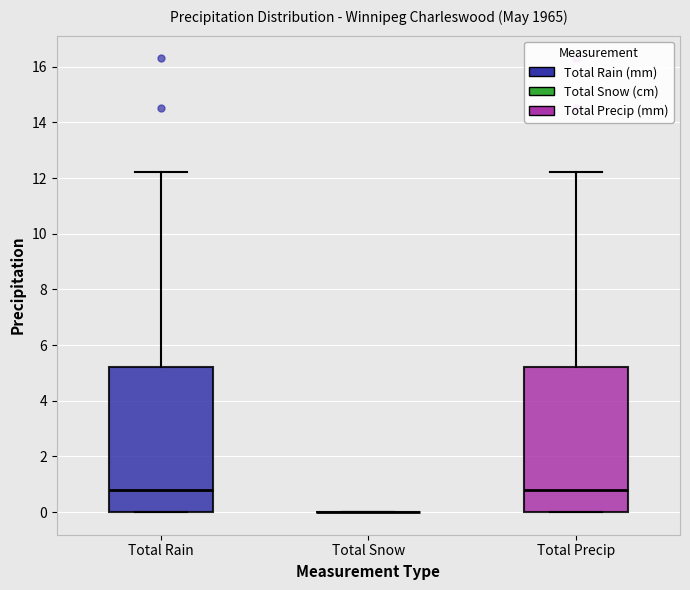

Reading left to right, transcribe this box plot: for each box, give where its median line is, the range the box spans, and where its two whiskers end, as read against the y-axis. The values are not printed on the chart, so give them approximately, as read against the axis.

Total Rain: median 0.8, box 0.0 to 5.2, whiskers 0.0 to 12.2
Total Snow: box collapsed to a line at 0.0, whiskers 0.0 to 0.0
Total Precip: median 0.8, box 0.0 to 5.2, whiskers 0.0 to 12.2